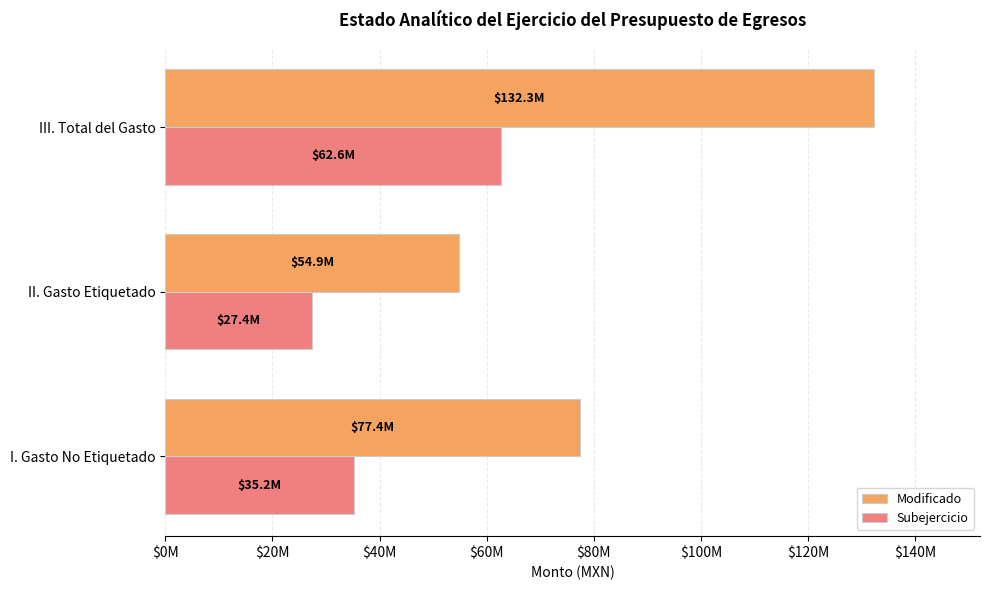

What are all the series names shown in the legend?

Modificado, Subejercicio